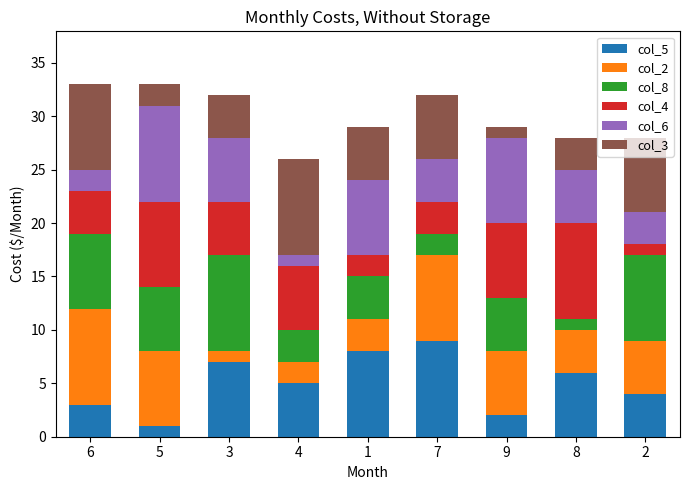

What is the total value across all series at 1?

29